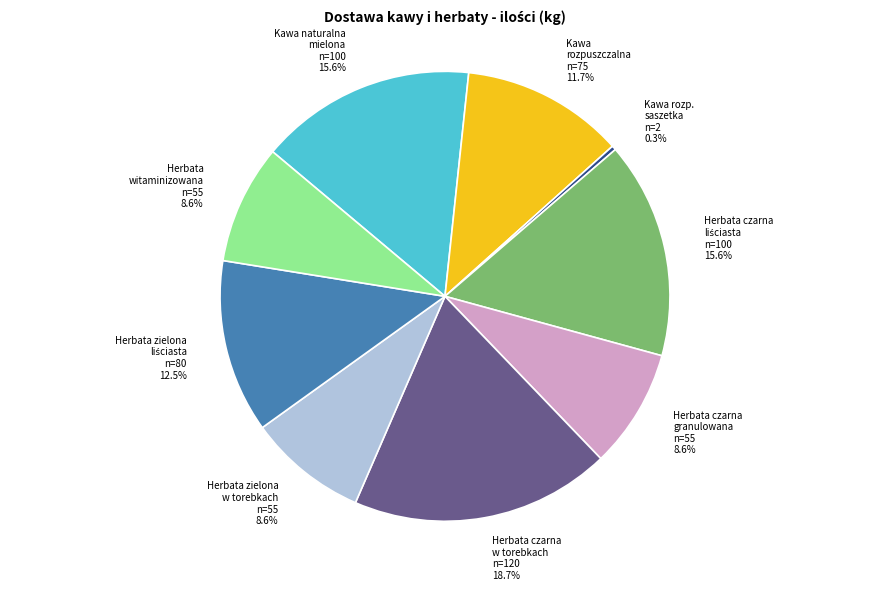

What percentage is NOT represented by Kawa rozp. saszetka?

99.7%